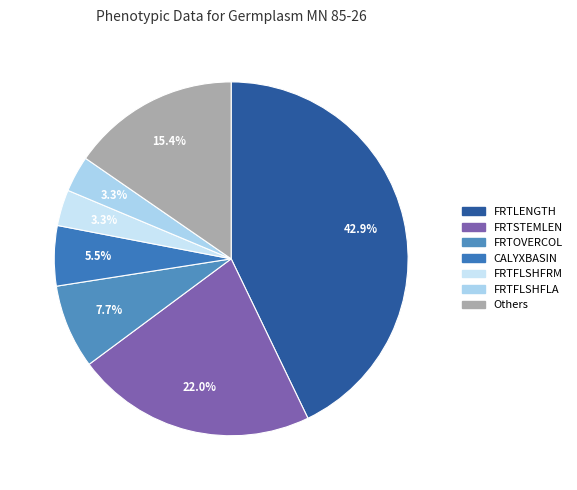

How many segments does this pie chart have?

7